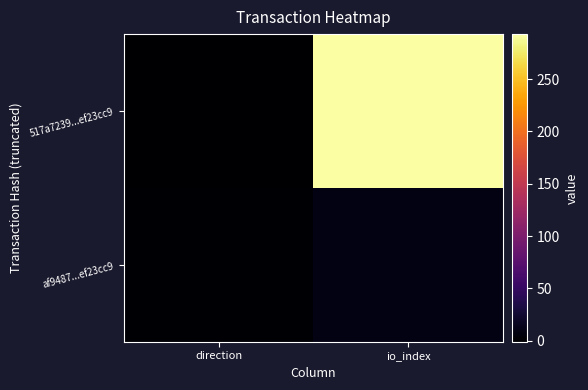

Reading right to left, list all the values displayed in this chart.

517a7239...ef23cc9: io_index=293	direction=-1
af9487...ef23cc9: io_index=9	direction=1